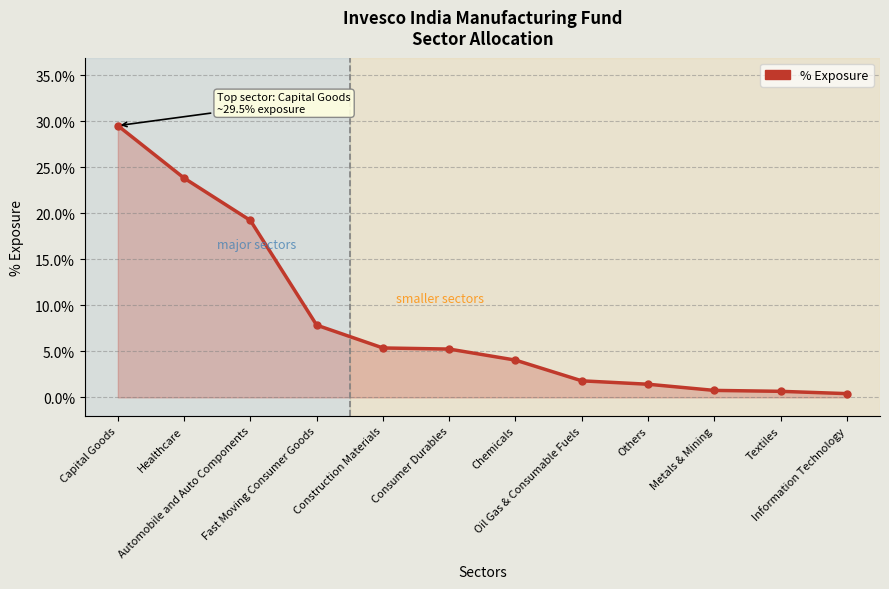

Which has a higher value, Healthcare or Consumer Durables?

Healthcare